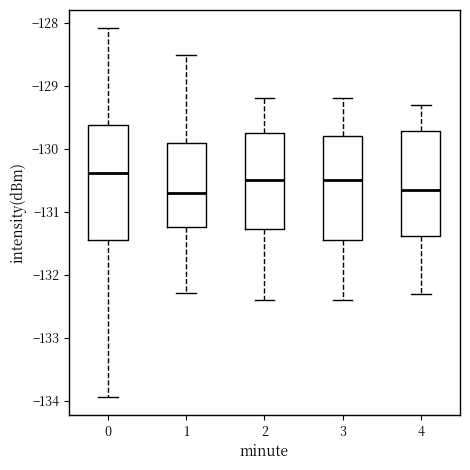

Reading left to right, read every box against the y-axis: the position of its median line, the range the box covers, and the ends of its whiskers. The values are not printed on the chart, so give them approximately, as read against the axis.

0: median -130.4, box -131.5 to -129.6, whiskers -133.9 to -128.1
1: median -130.7, box -131.2 to -129.9, whiskers -132.3 to -128.5
2: median -130.5, box -131.3 to -129.7, whiskers -132.4 to -129.2
3: median -130.5, box -131.4 to -129.8, whiskers -132.4 to -129.2
4: median -130.6, box -131.4 to -129.7, whiskers -132.3 to -129.3